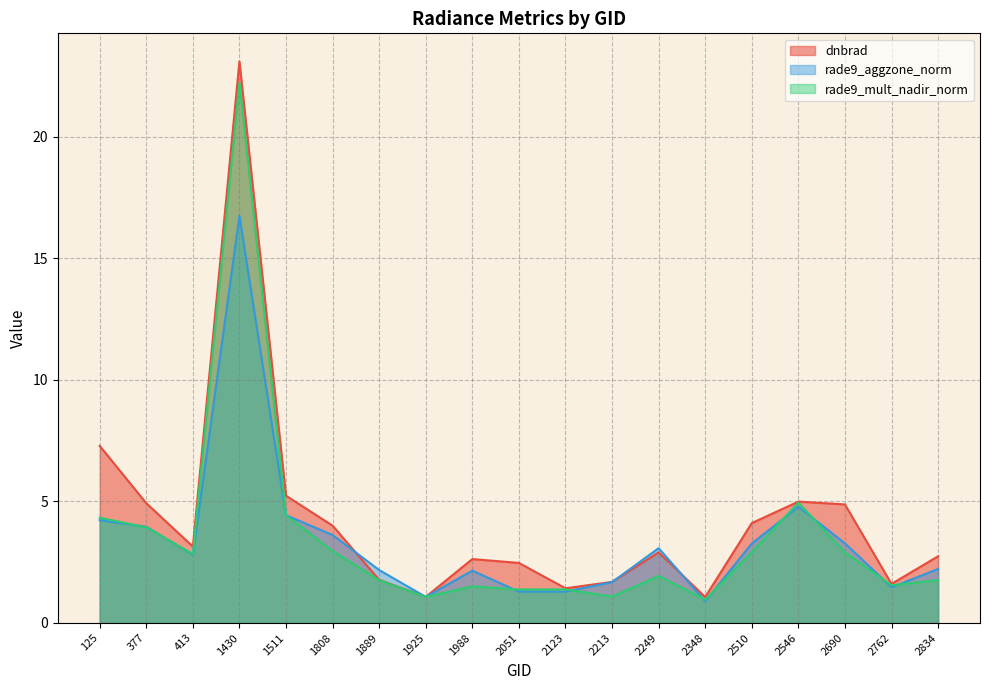

What is the value of the dnbrad point at the 3rd from the left?

3.1